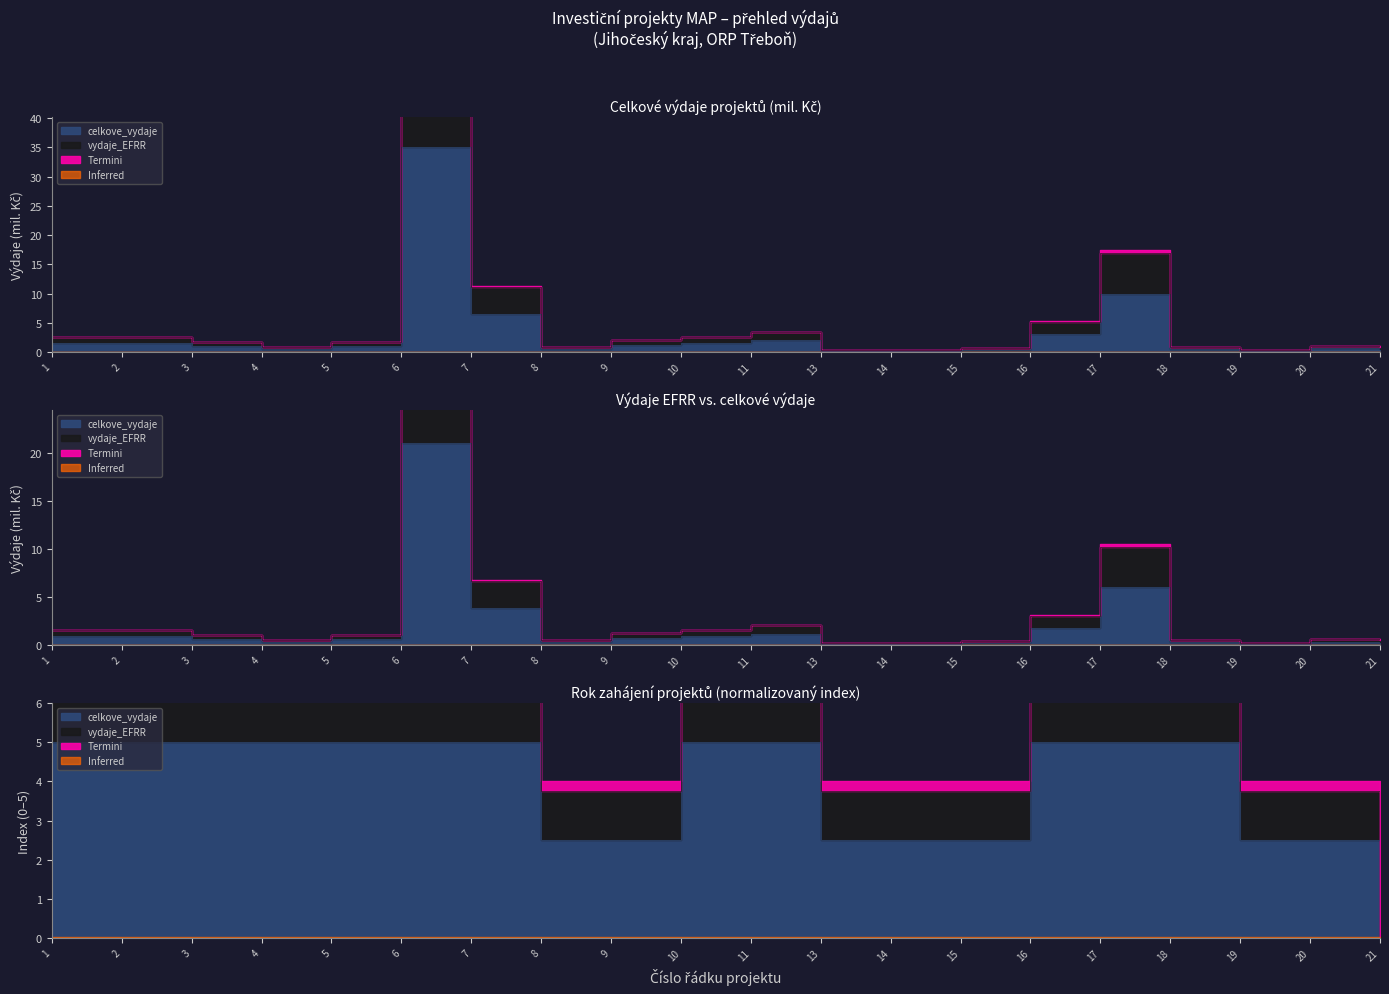

Reading left to right, transcribe all the data shown in this chart.

celkove_vydaje: 1=1.5	2=1.5	3=1.0	4=0.5	5=1.0	6=35.0	7=6.5	8=0.5	9=1.2	10=1.5	11=2.0	13=0.2	14=0.2	15=0.4	16=3.0	17=10.0	18=0.5	19=0.2	20=0.6	21=0.5
vydaje_EFRR: 1=2.5	2=2.5	3=1.7	4=0.8	5=1.7	6=59.5	7=11.1	8=0.8	9=2.0	10=2.5	11=3.4	13=0.3	14=0.3	15=0.7	16=5.1	17=17.0	18=0.8	19=0.3	20=1.0	21=0.8
rok_zahajeni: 1=5.0	2=5.0	3=5.0	4=5.0	5=5.0	6=5.0	7=5.0	8=2.5	9=2.5	10=5.0	11=5.0	13=2.5	14=2.5	15=2.5	16=5.0	17=5.0	18=5.0	19=2.5	20=2.5	21=0.0